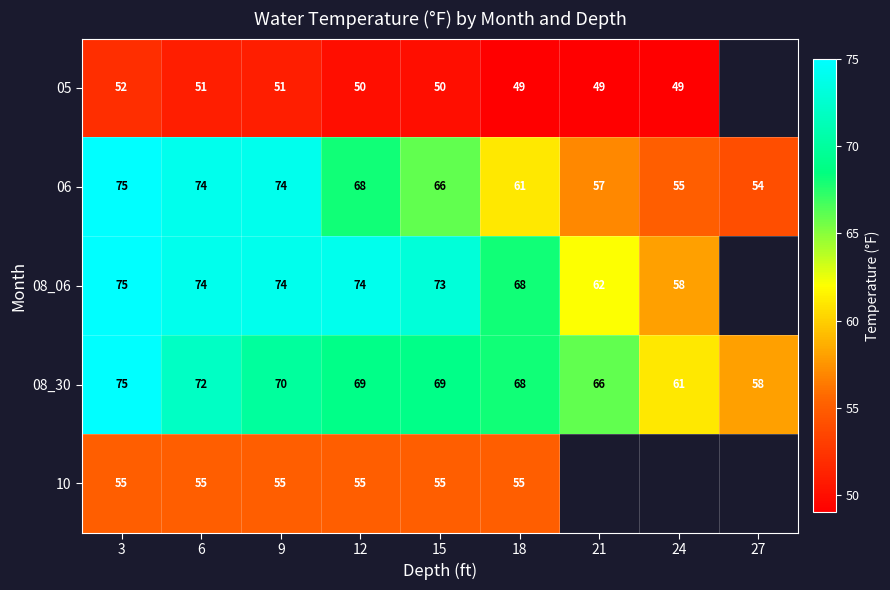

Between 6 and 9, which series saw the biggest shift?

08_30